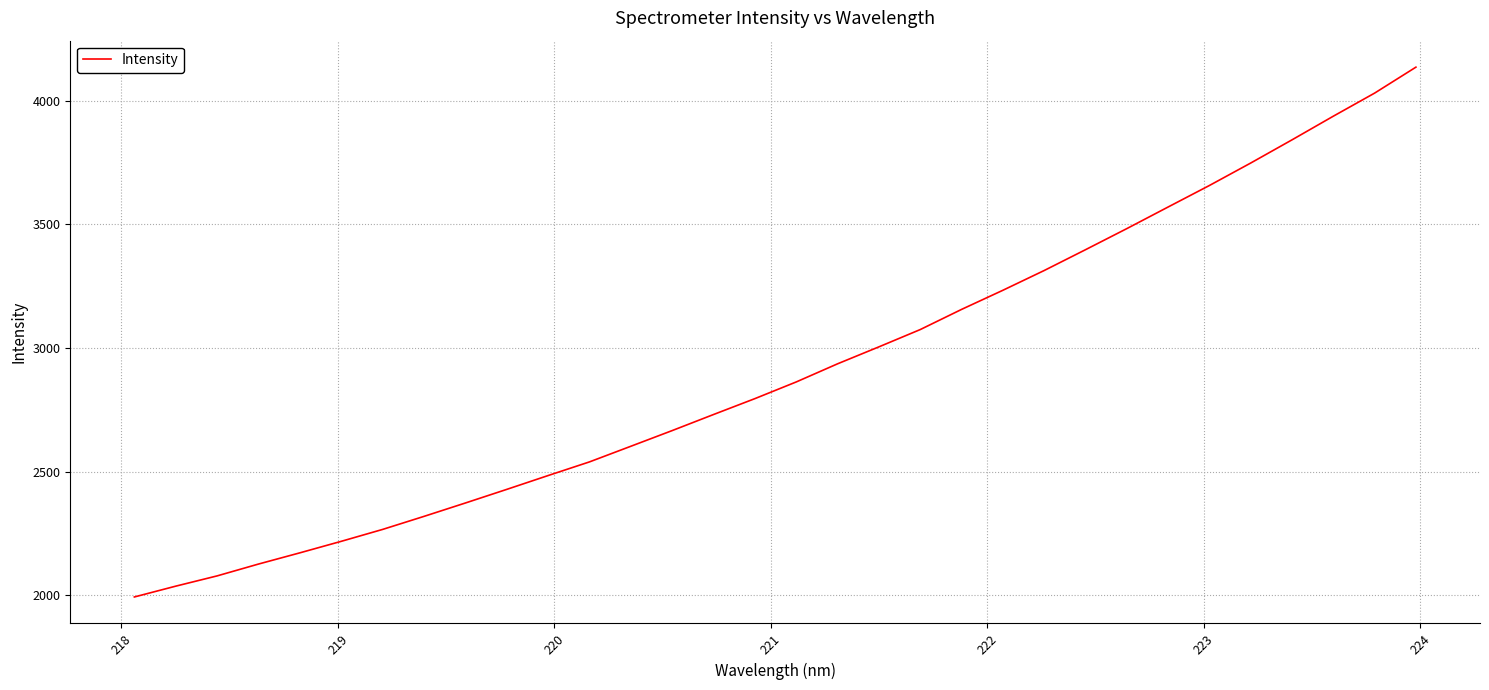

How many lines are shown in the chart?

1